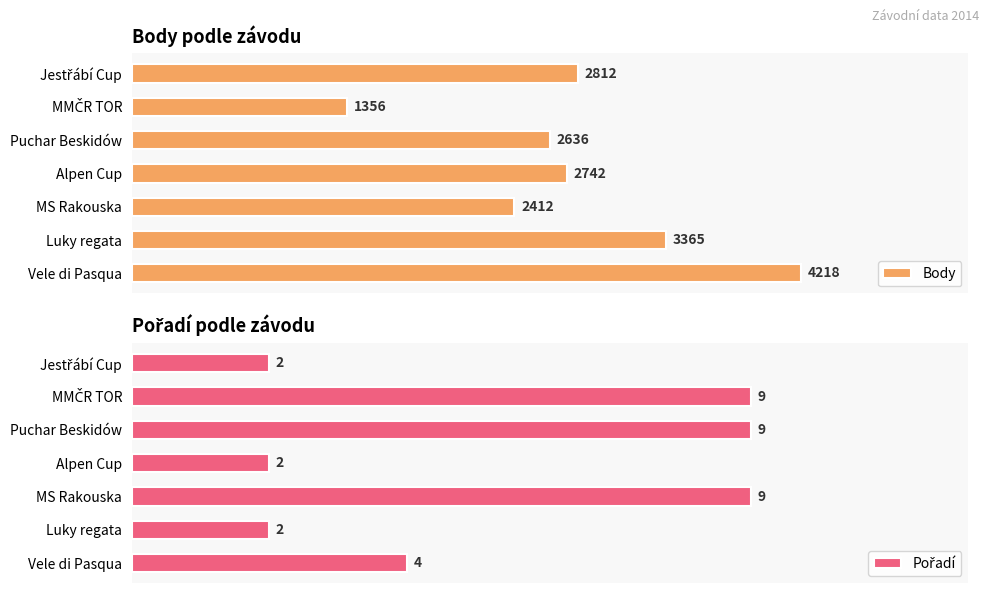

The value of Body at Alpen Cup is 1124. True or false?

False